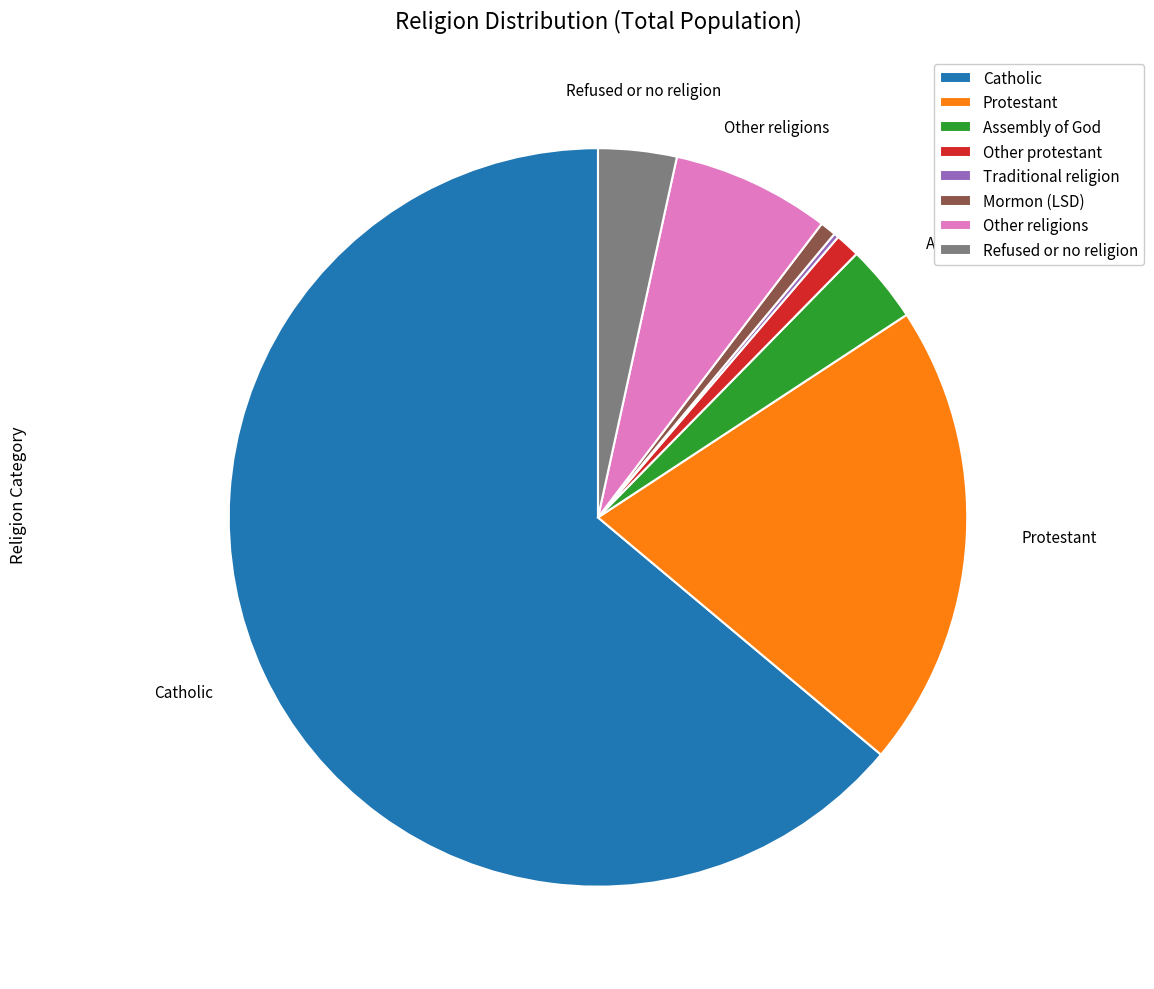

Approximately how many times larger is the value at Other religions compared to Other protestant?

6.5